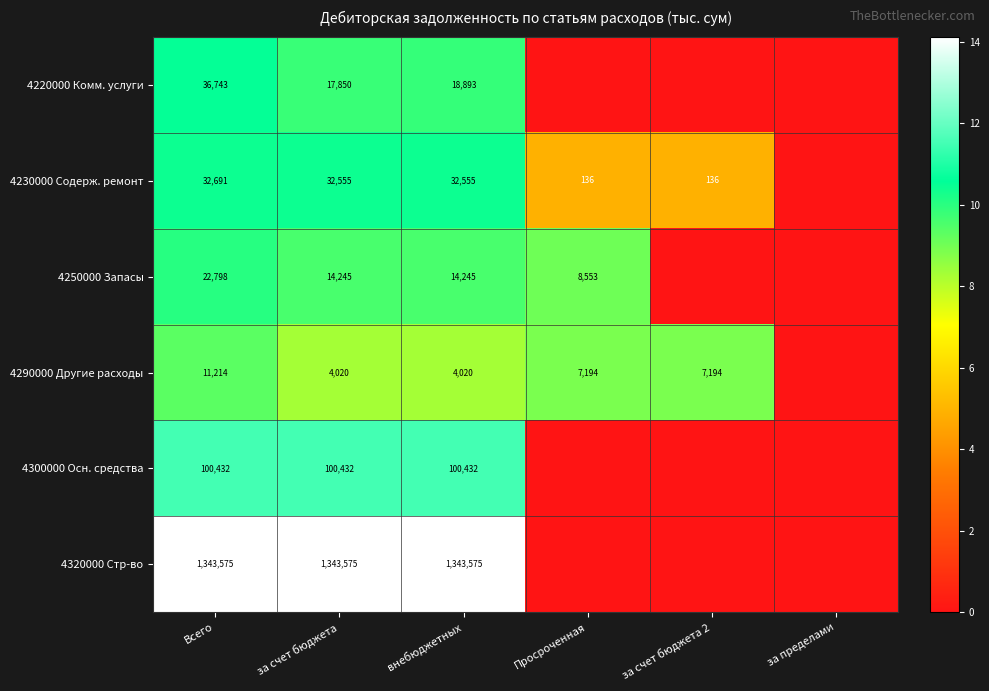

Is it true that 4230000 Содерж. ремонт equals 45 at Просроченная?

False